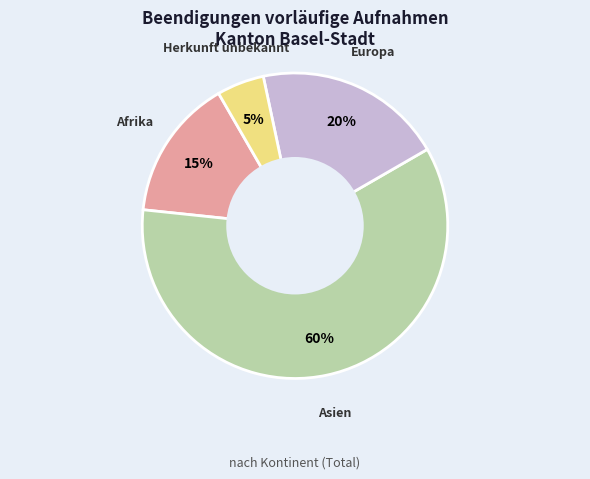

Which category has the smallest portion of the pie?

Herkunft unbekannt